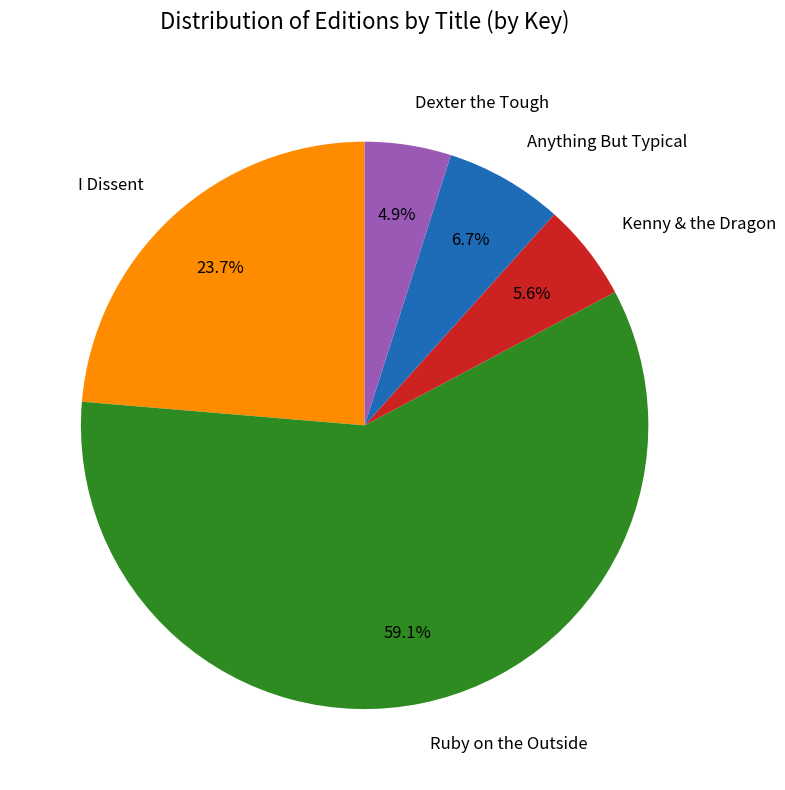

Approximately how many times larger is the value at Dexter the Tough compared to Kenny & the Dragon?

0.9